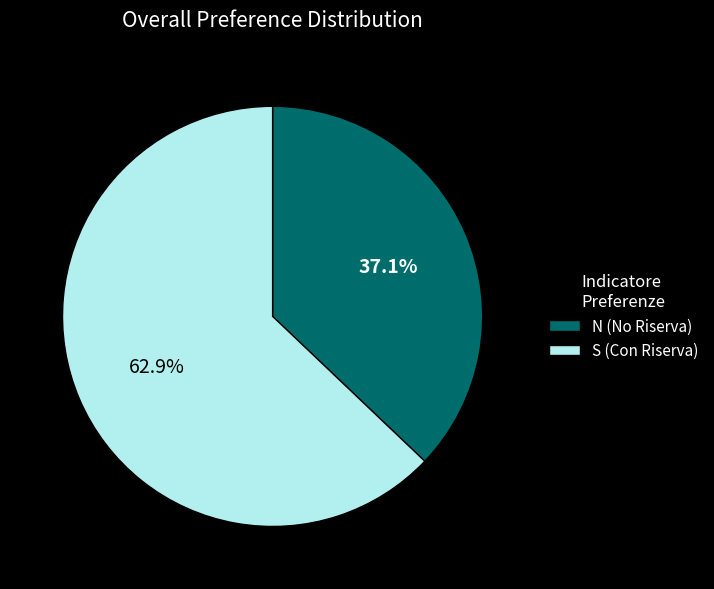

What is the majority slice?

S